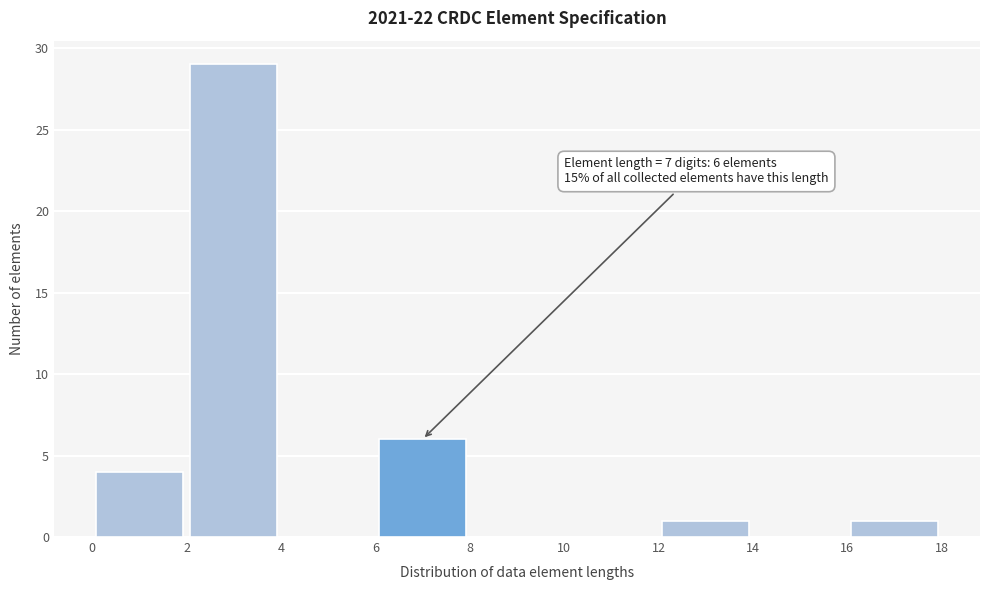

Over which range of the x-axis is the bar tallest?

2 to 4